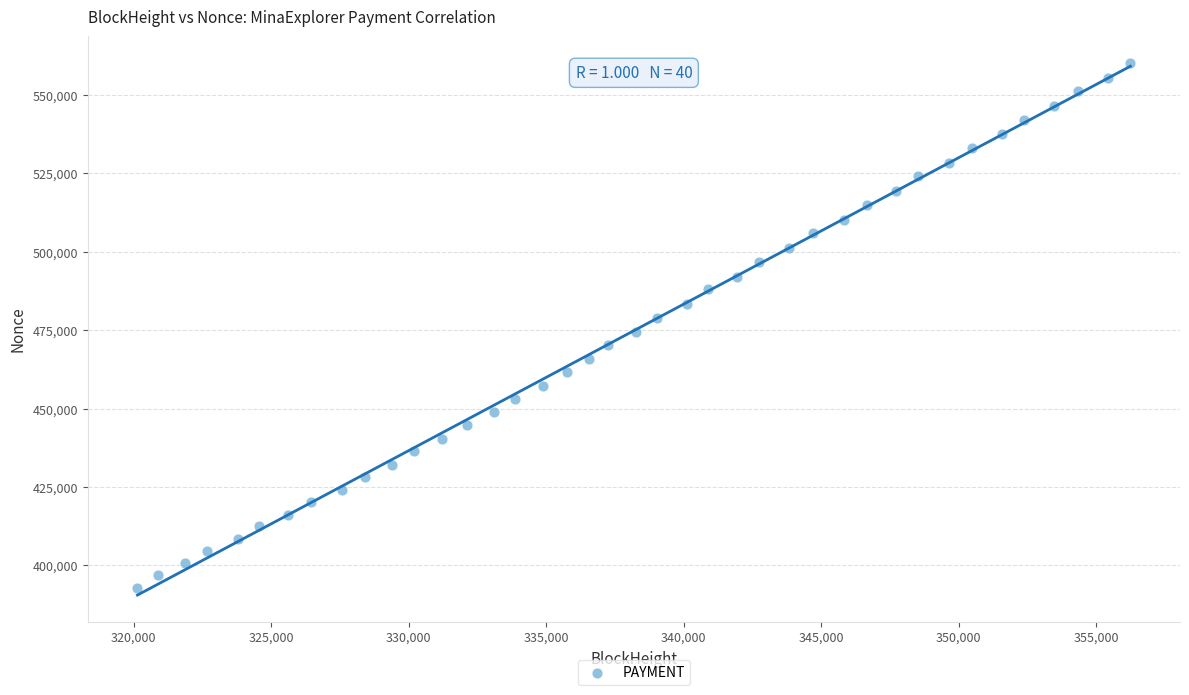

What is the range of X values (max minus min)?

36109